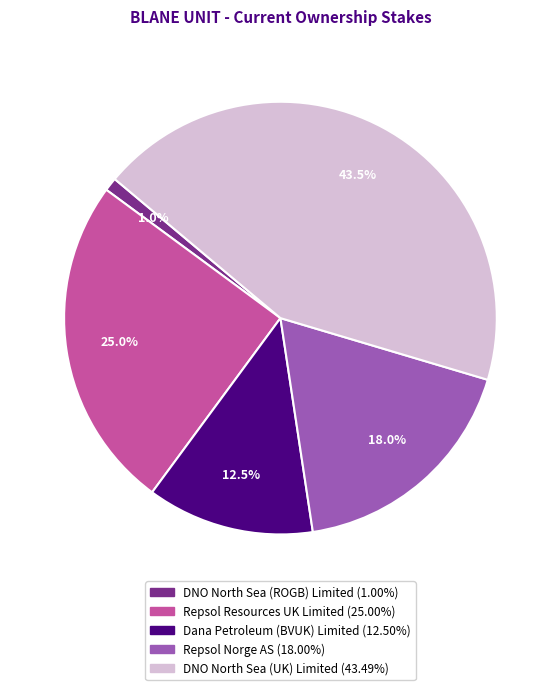

Does Repsol Norge AS account for over 50% of the chart?

No